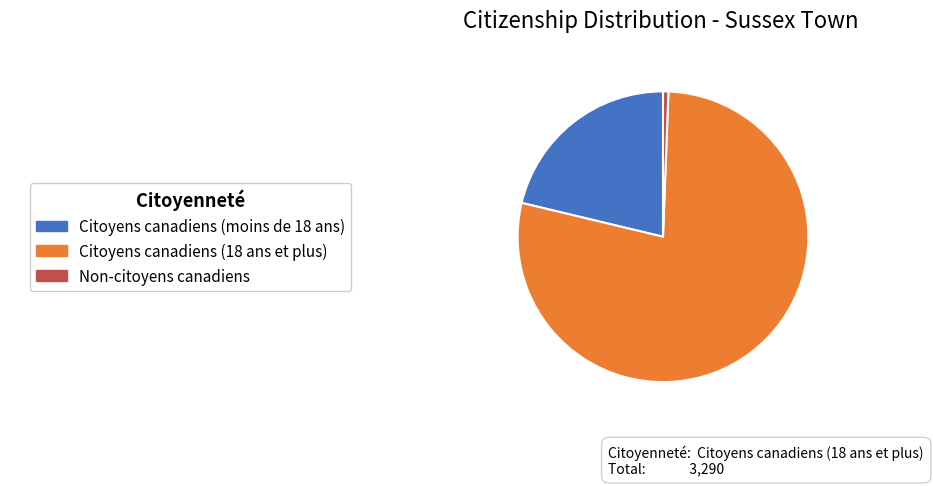

Is there a majority slice in this chart?

Yes